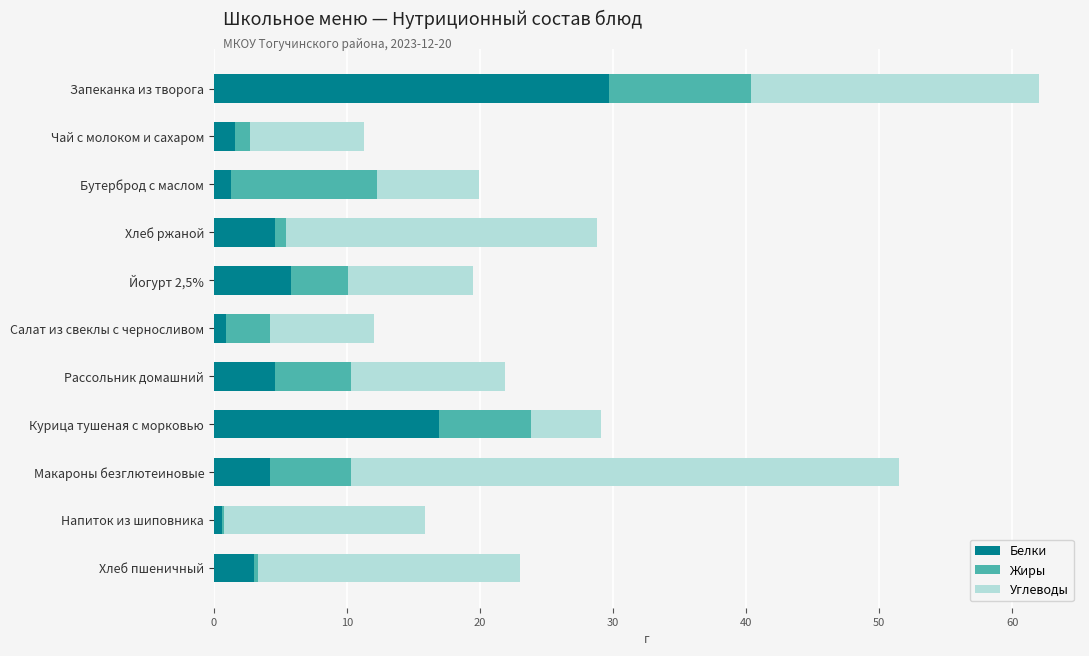

At which label does Белки reach its peak?

Запеканка из творога